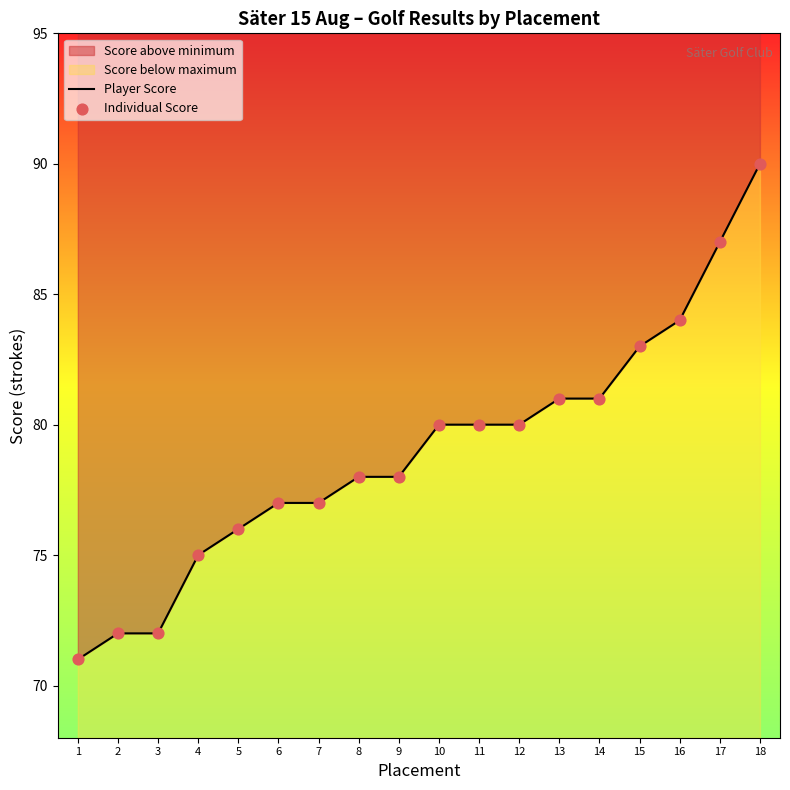

Which series has the largest Y range (max minus min)?

Player Score